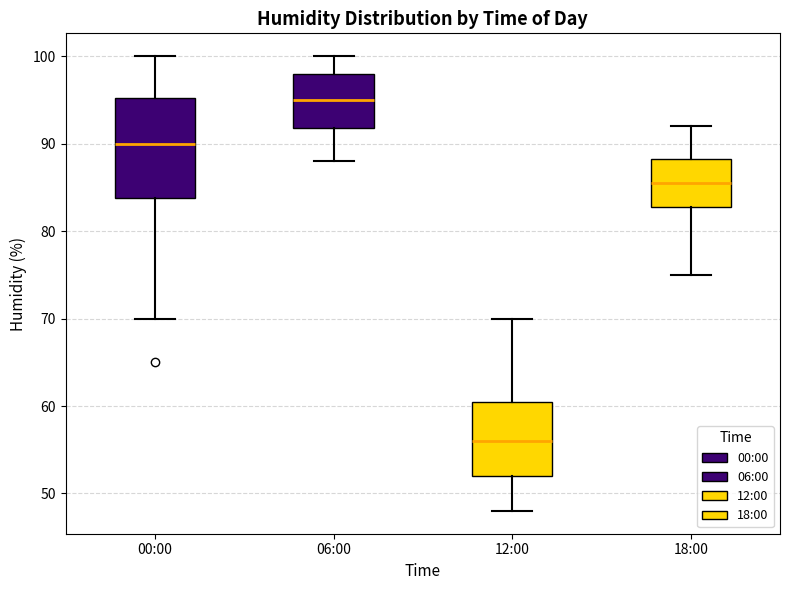

Which box has the highest median line?

06:00